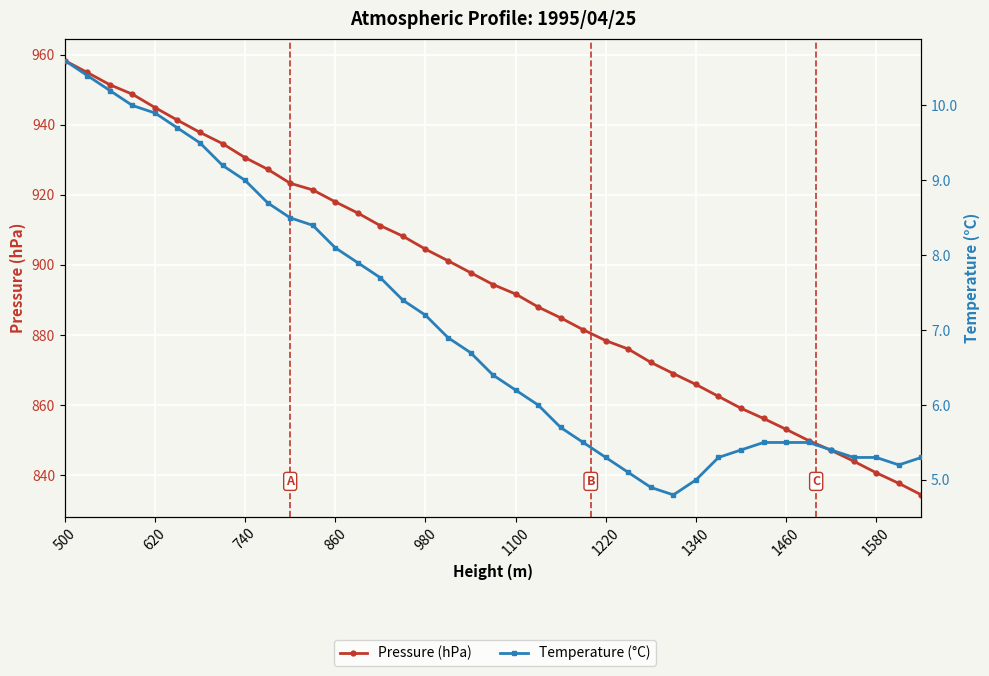

Does the chart display data point markers on the line(s)?

Yes